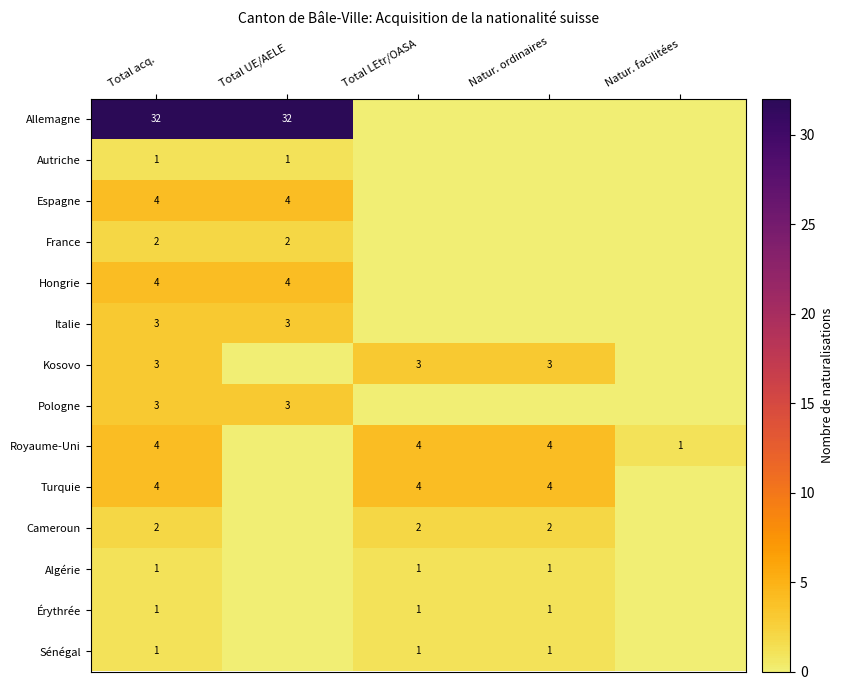

What is the sum of the Royaume-Uni values at Natur. facilitées and Total acq.?

5